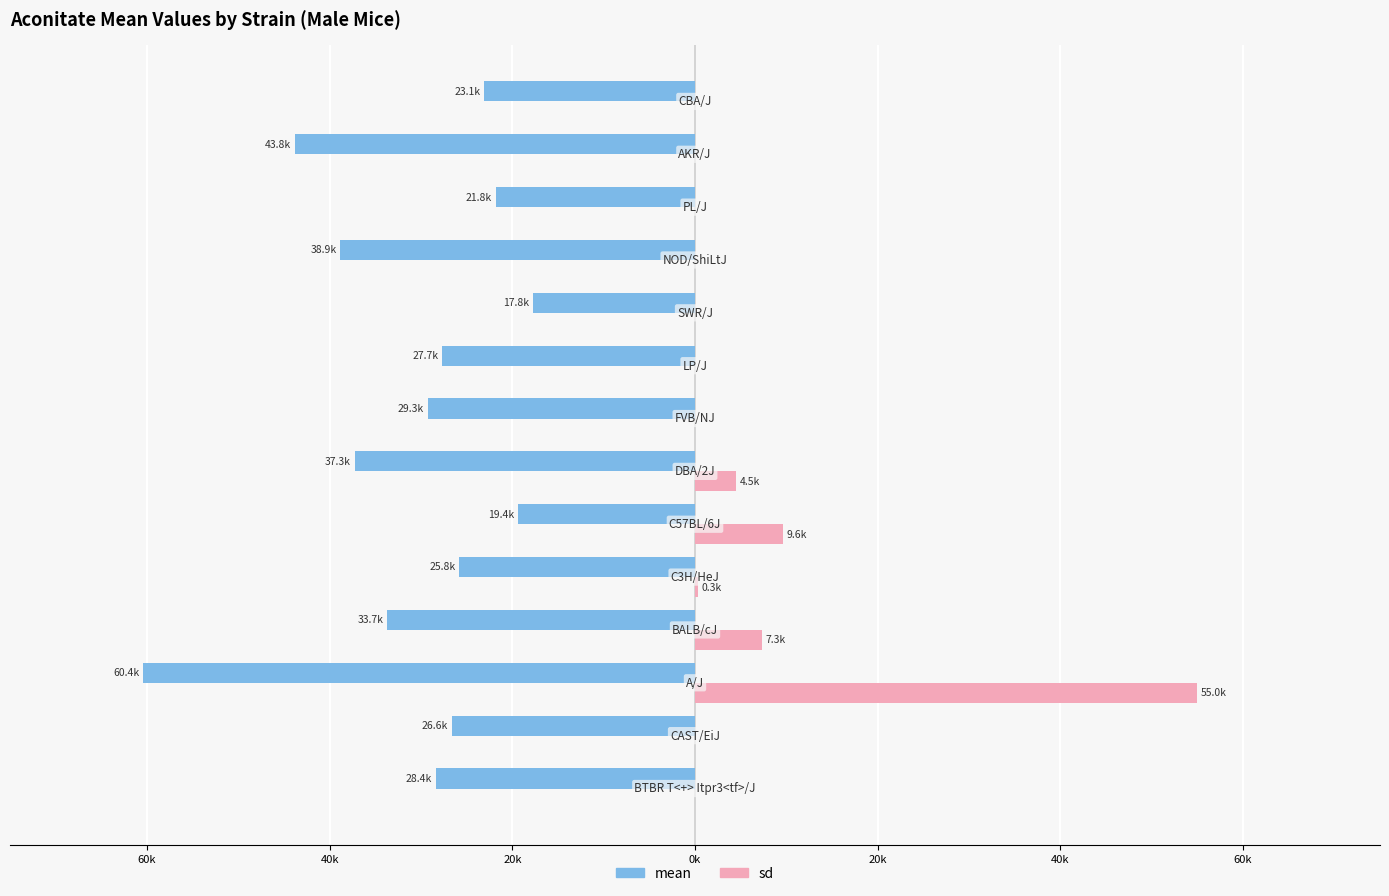

Reading right to left, what are all the values shown in this chart?

mean: -23081	-43831	-21804	-38852	-17750	-27699	-29274	-37252	-19405	-25819	-33726	-60417	-26614	-28364
sd: 0	0	0	0	0	0	0	4467	9595	282	7292	54969	0	0